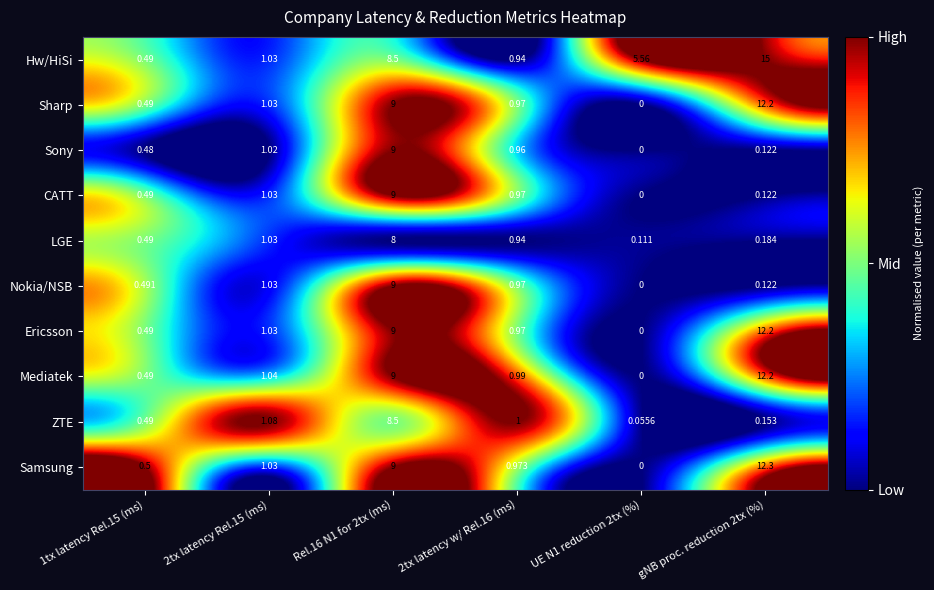

What is the greatest value displayed?

15.0